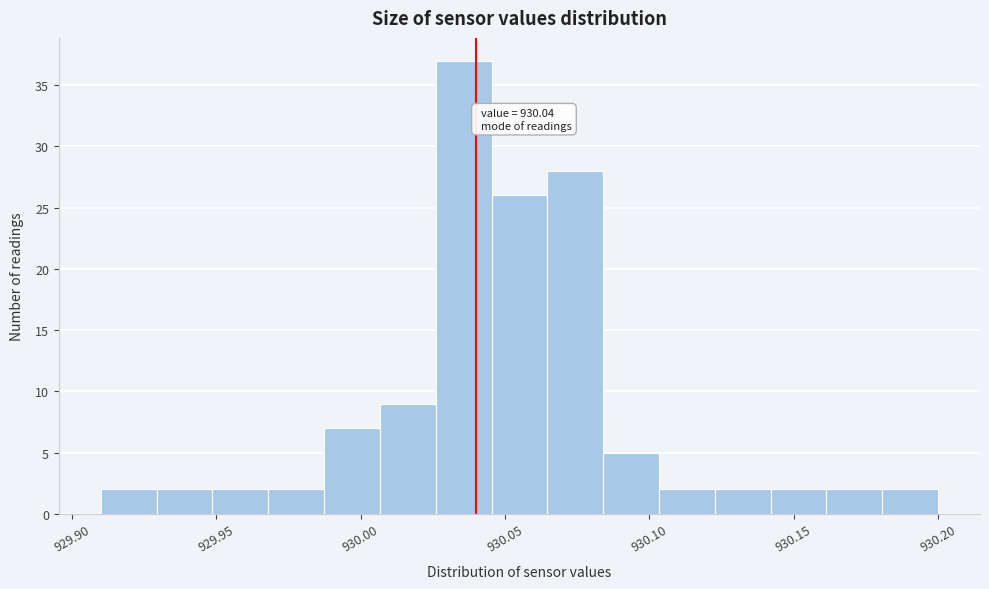

Read against the x-axis, roughly where is the centre of the tallest bar?

930.035